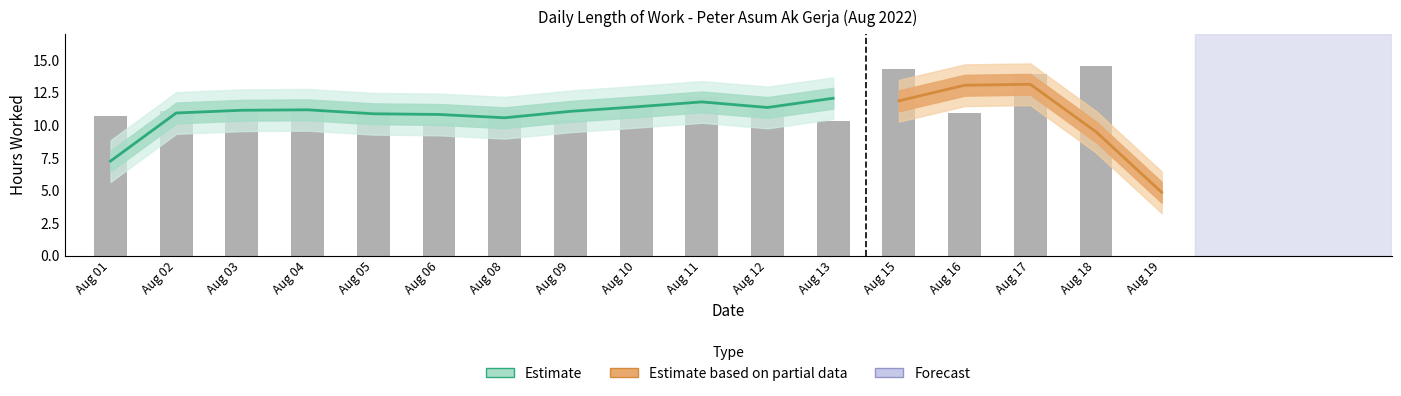

Is it true that the value at Aug 08 is 18.4?

False